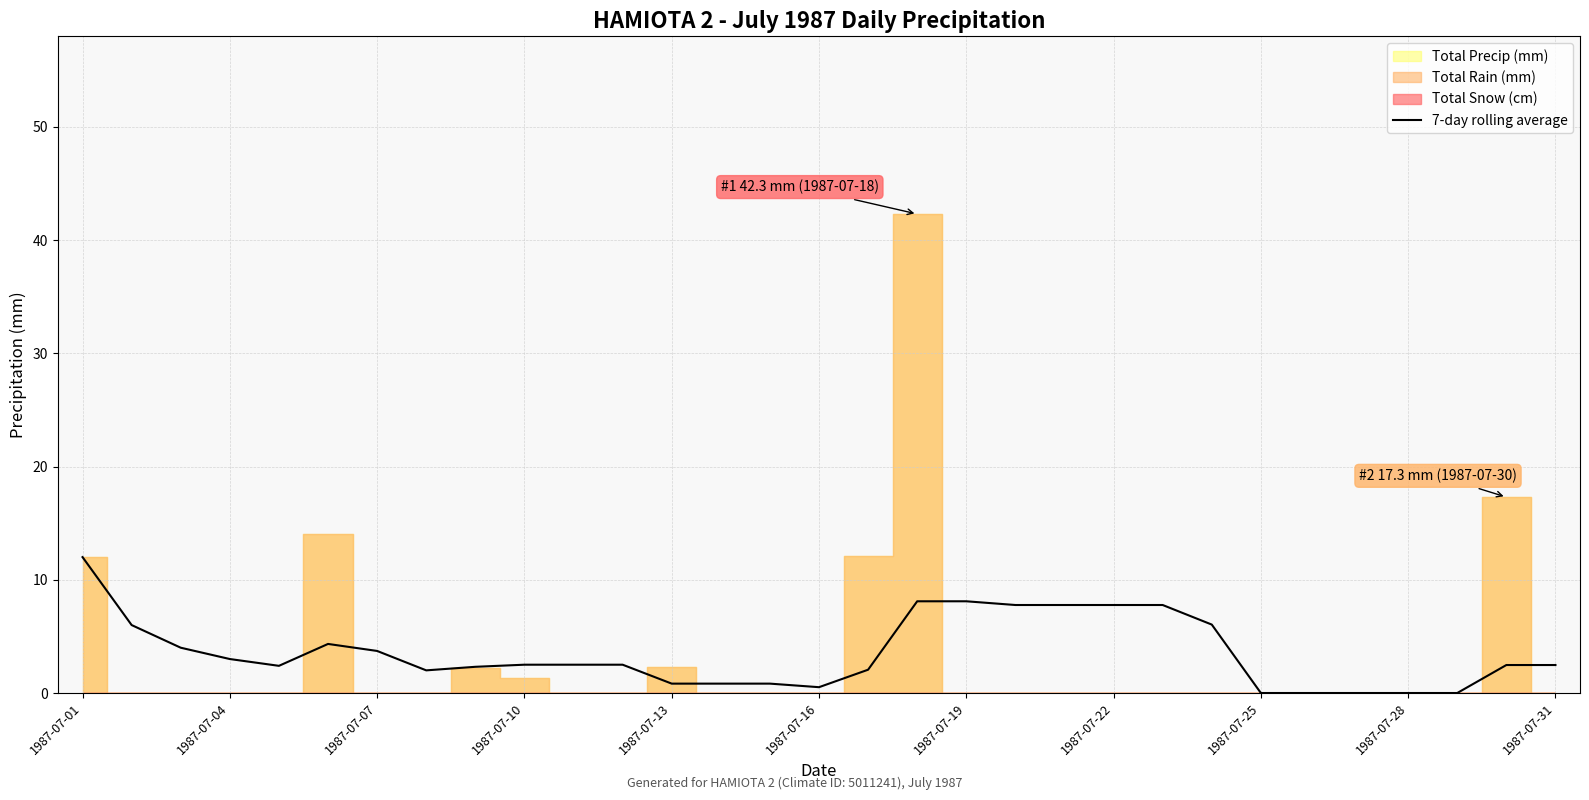

Reading left to right, list all the values displayed in this chart.

12.0	6.0	4.0	3.0	2.4	4.3	3.7	2.0	2.3	2.5	2.5	2.5	0.8	0.8	0.8	0.5	2.1	8.1	8.1	7.8	7.8	7.8	7.8	6.0	0.0	0.0	0.0	0.0	0.0	2.5	2.5